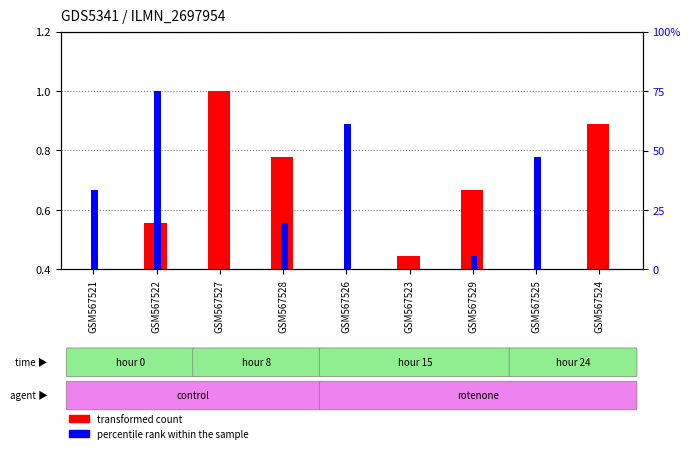

What is the label of the 4th bar from the left?

GSM567528